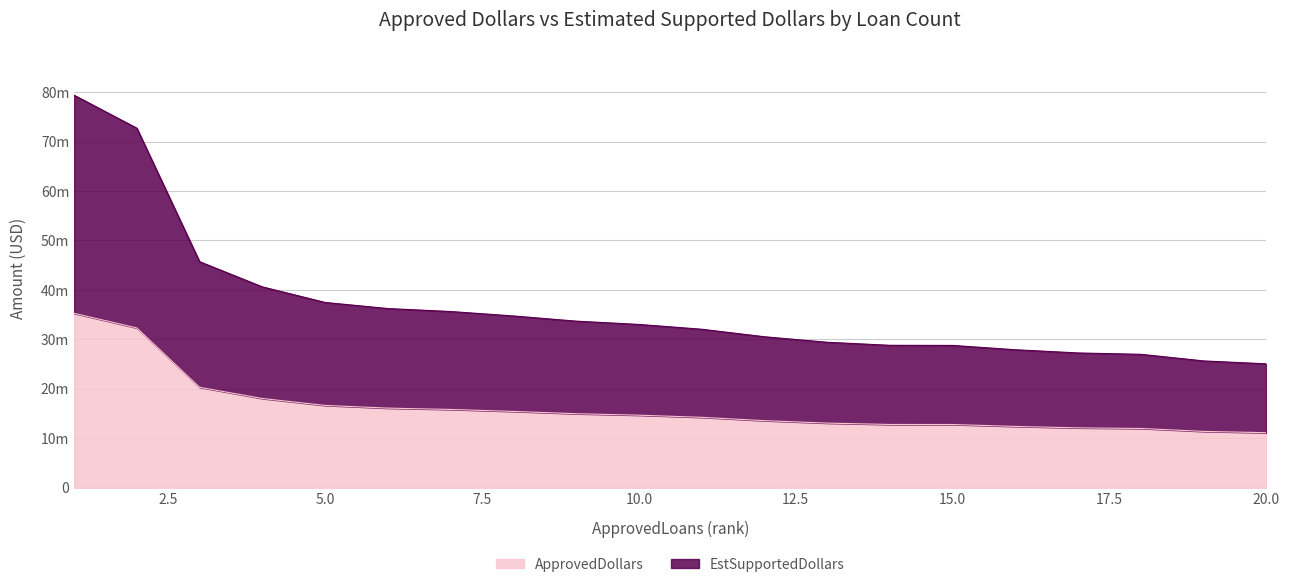

What is the approximate value of EstSupportedDollars at 20?

25062750